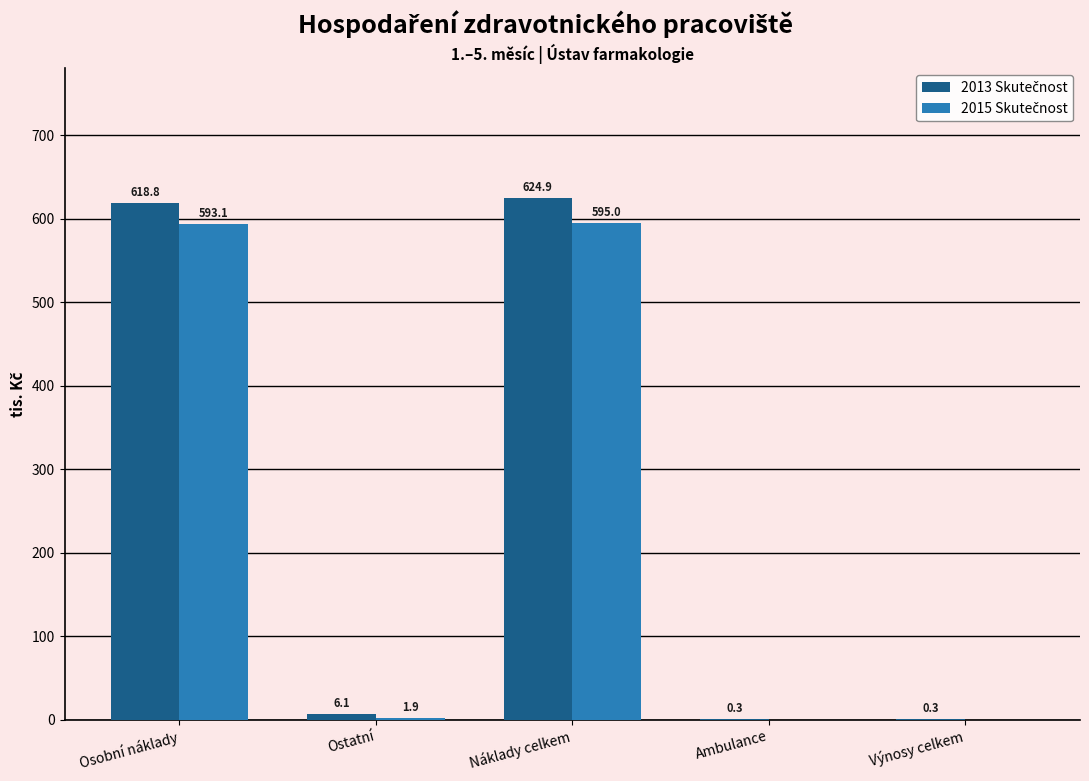

At which category does the chart reach its peak across all series?

Náklady celkem